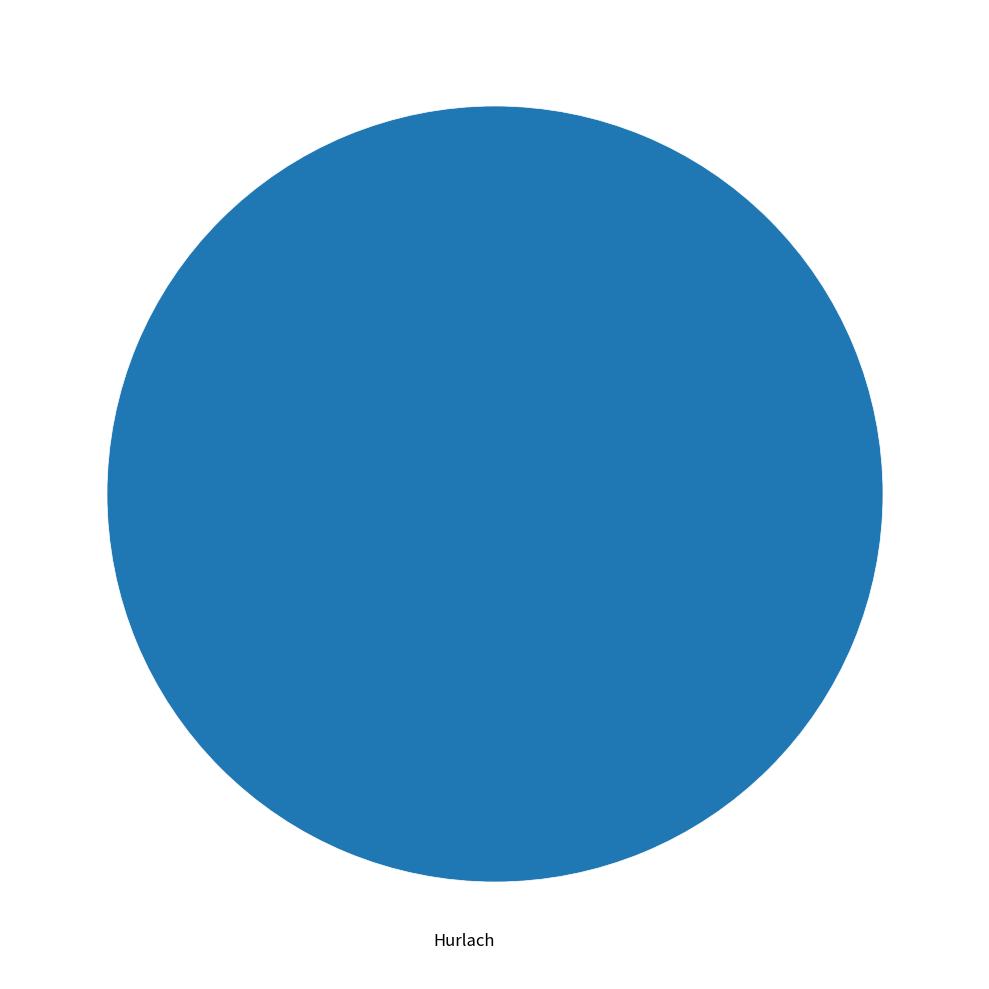

Is there a majority slice in this chart?

Yes